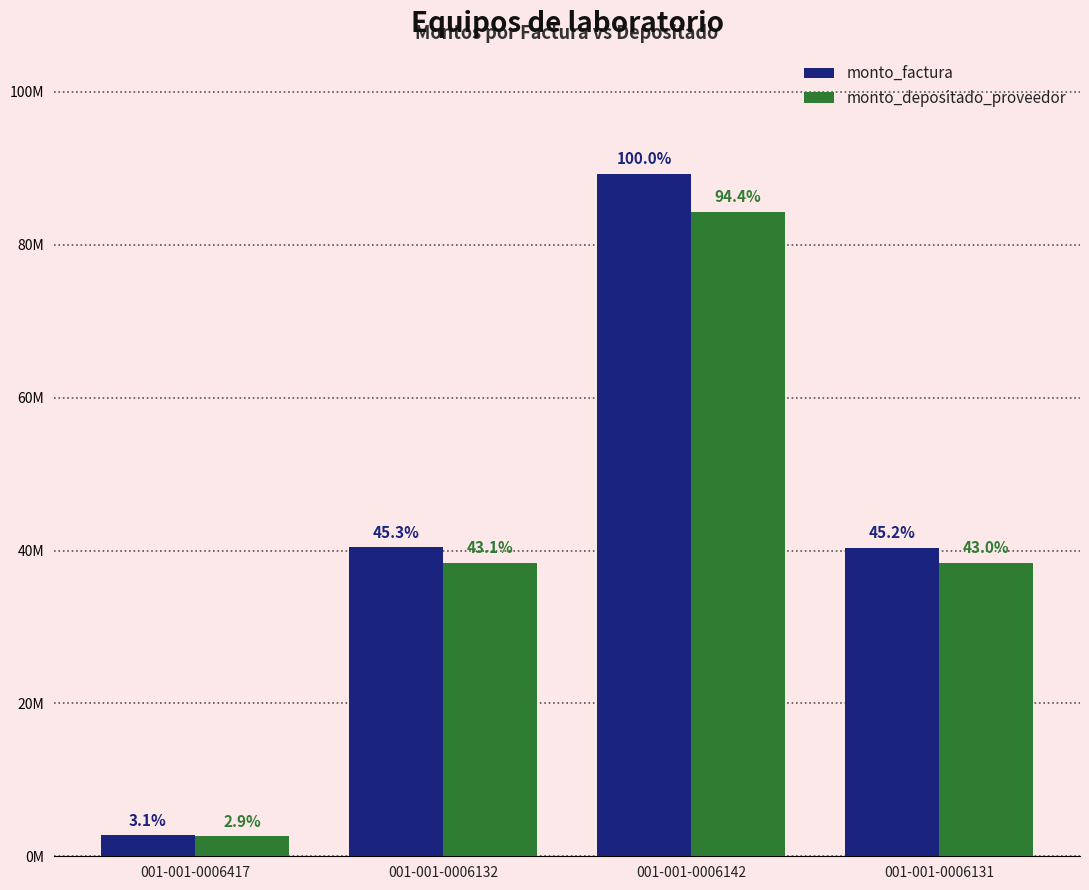

What are all the series names shown in the legend?

monto_factura, monto_depositado_proveedor